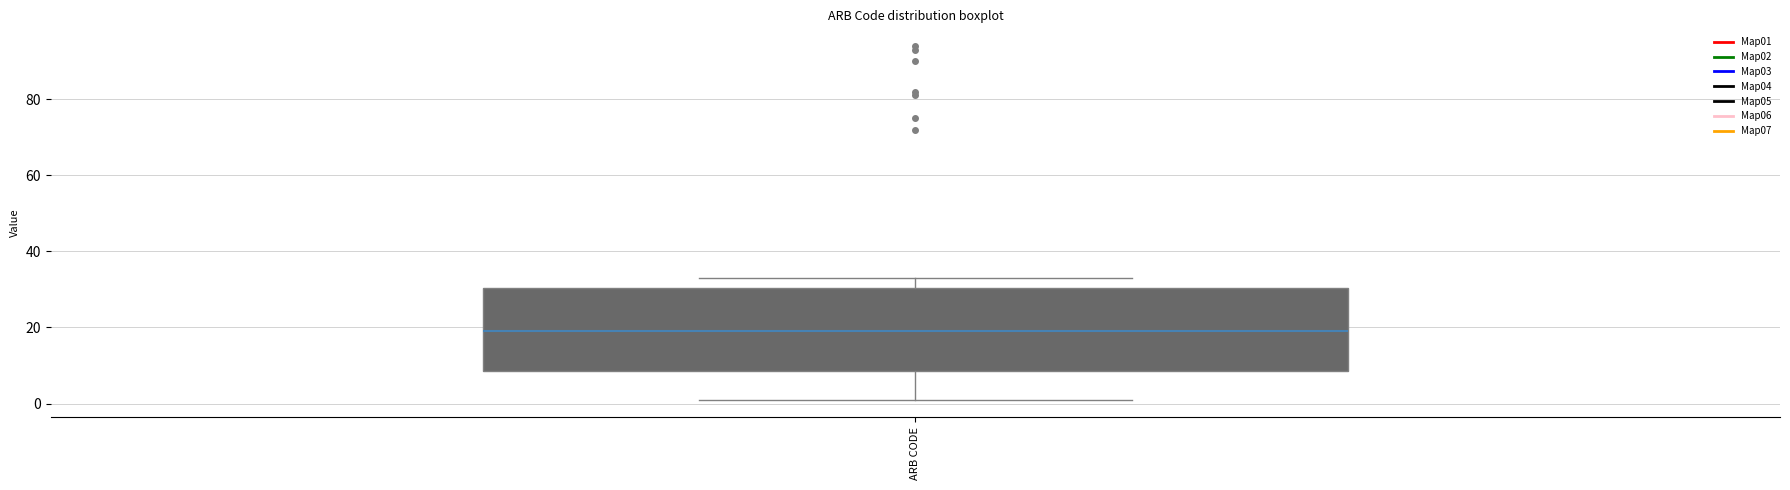

Where is the lower edge of the box for ARB CODE on the y-axis? The values are not printed on the chart, so give them approximately, as read against the axis.

8